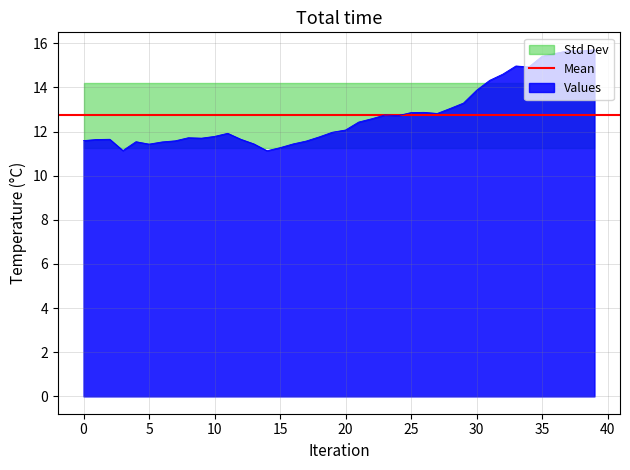

True or false: Values has a value of 11.3 at 15.

True